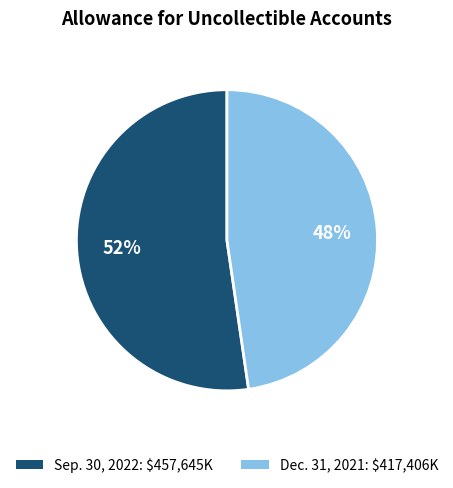

How many segments does this pie chart have?

2